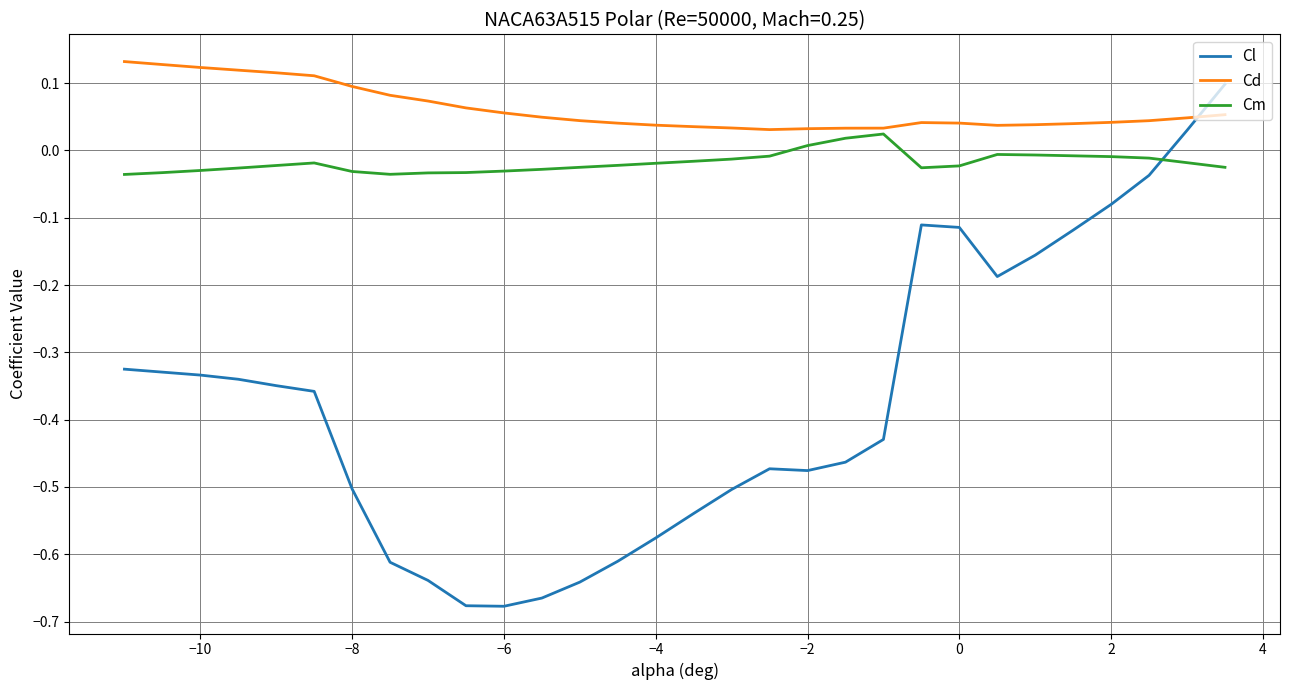

List the series in order of their overall mean, highest first.

Cd, Cm, Cl